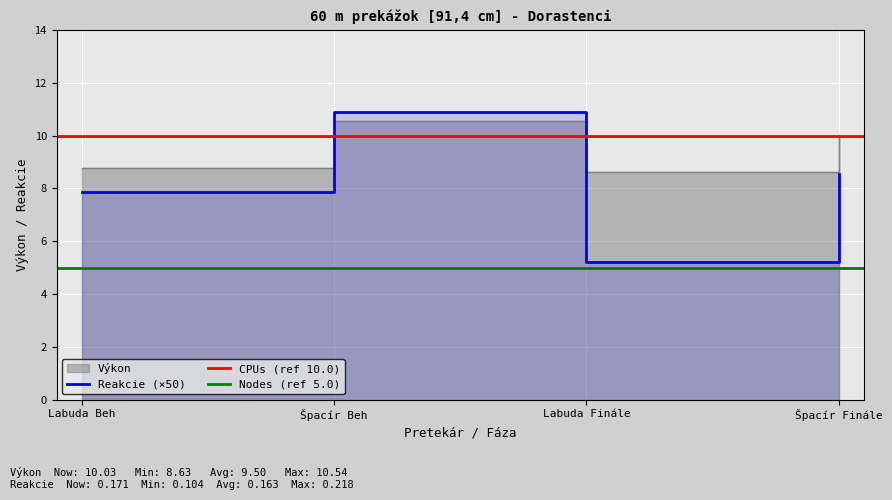

The Reakcie series shows 8.6 at Špacír Finále. True or false?

True